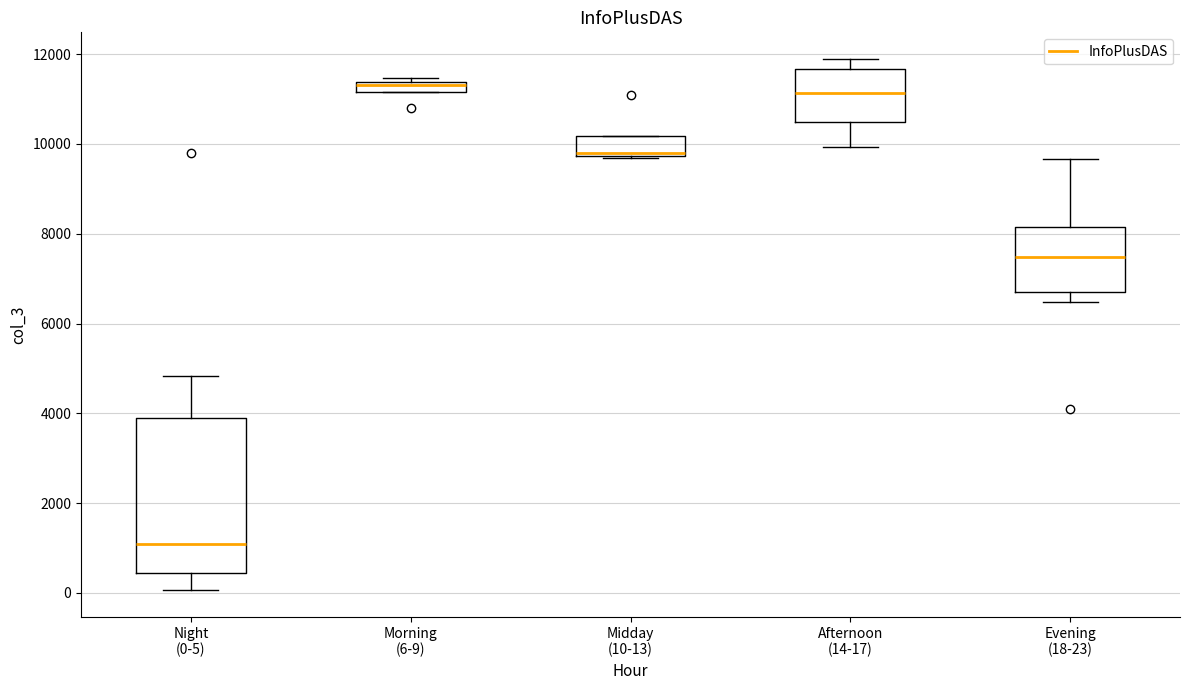

Which box is the tallest, from its lower edge to its upper edge?

Night (0-5)